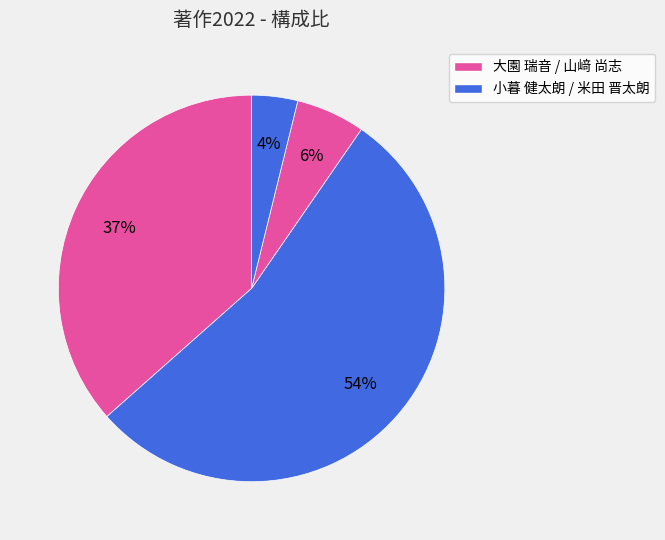

What is the largest slice in the pie chart?

小暮 健太朗